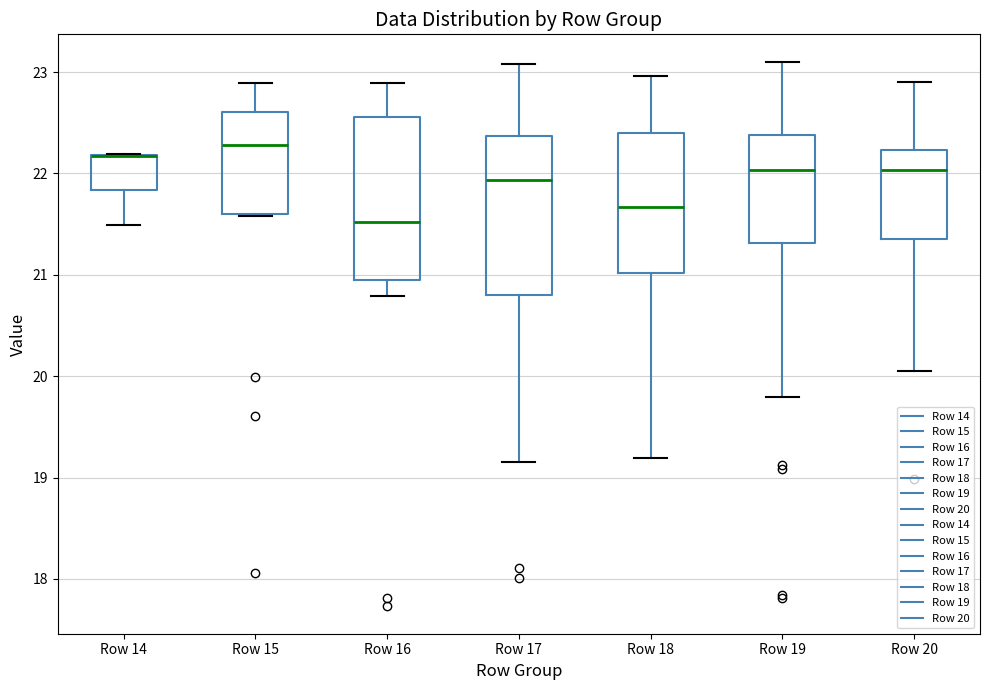

Where does the lower whisker of the box for Row 14 end on the y-axis? The values are not printed on the chart, so give them approximately, as read against the axis.

21.5